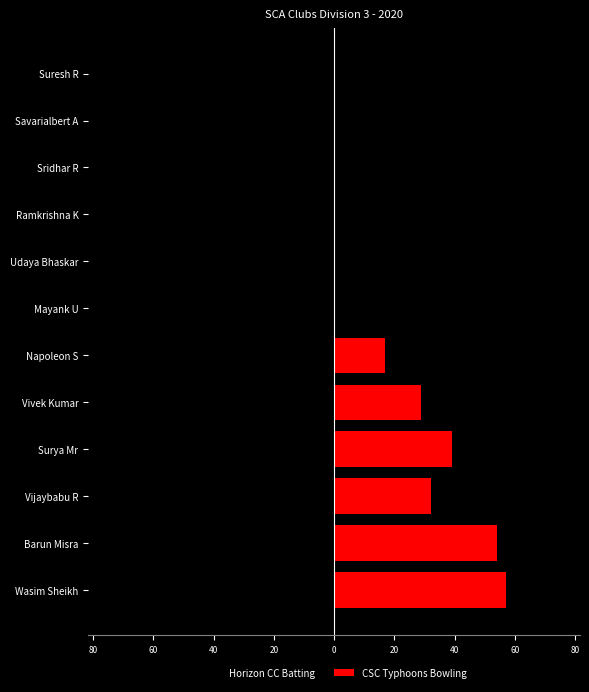

Which series has the largest total across all categories?

CSC Typhoons Bowling